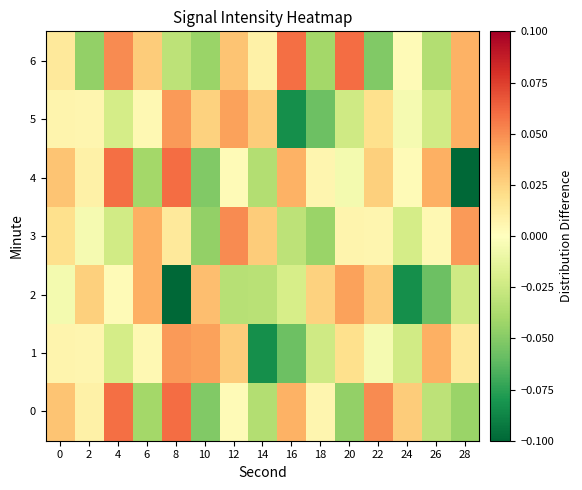

Rank the series at 6 from lowest to highest value.

0, 4, 1, 5, 6, 2, 3